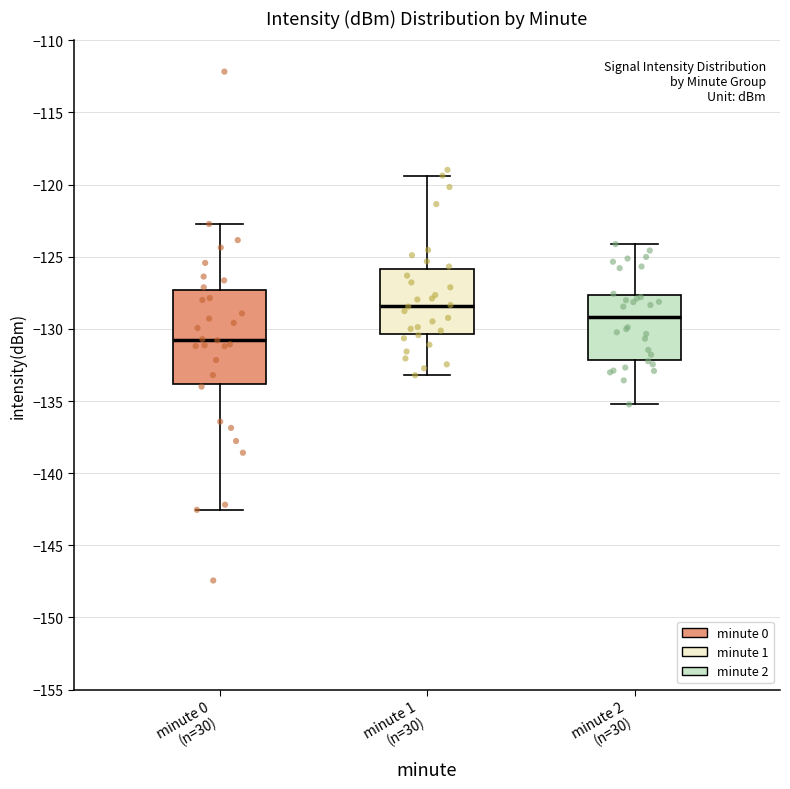

Reading left to right, transcribe this box plot: for each box, give where its median line is, the range the box spans, and where its two whiskers end, as read against the y-axis. The values are not printed on the chart, so give them approximately, as read against the axis.

minute 0 (n=30): median -130.5, box -134.0 to -127.5, whiskers -142.5 to -122.5
minute 1 (n=30): median -128.5, box -130.5 to -126.0, whiskers -133.0 to -119.5
minute 2 (n=30): median -129.0, box -132.0 to -127.5, whiskers -135.0 to -124.0